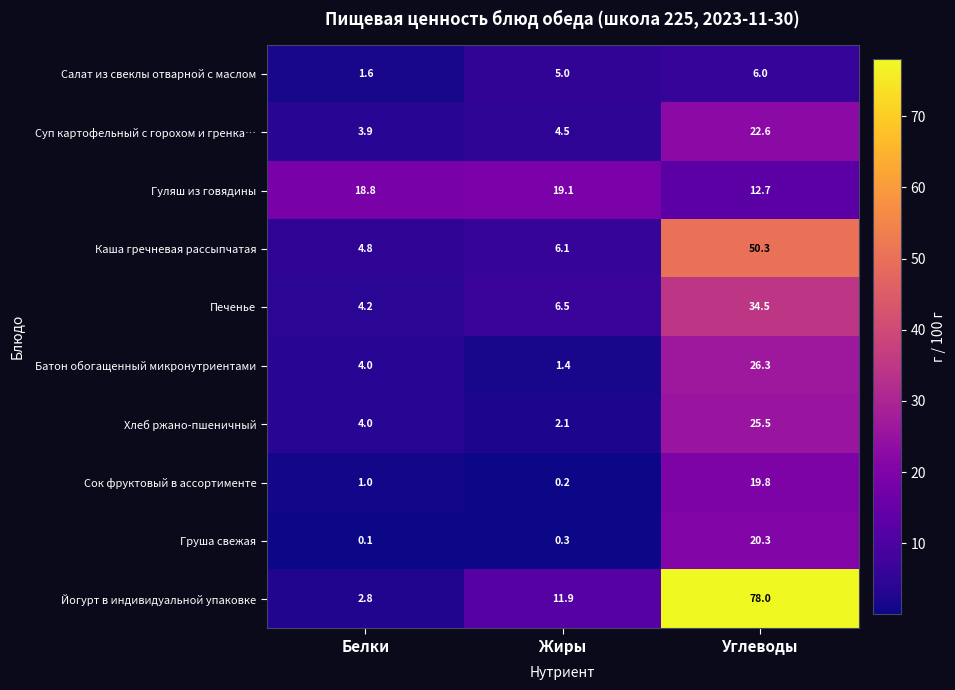

Reading left to right, list all the values displayed in this chart.

Салат из свеклы отварной с маслом: 1.6	5.0	6.0
Суп картофельный с горохом и гренка…: 3.9	4.5	22.6
Гуляш из говядины: 18.8	19.1	12.7
Каша гречневая рассыпчатая: 4.8	6.1	50.3
Печенье: 4.2	6.5	34.5
Батон обогащенный микронутриентами: 4.0	1.4	26.3
Хлеб ржано-пшеничный: 4.0	2.1	25.5
Сок фруктовый в ассортименте: 1.0	0.2	19.8
Груша свежая: 0.1	0.3	20.3
Йогурт в индивидуальной упаковке: 2.8	11.9	78.0